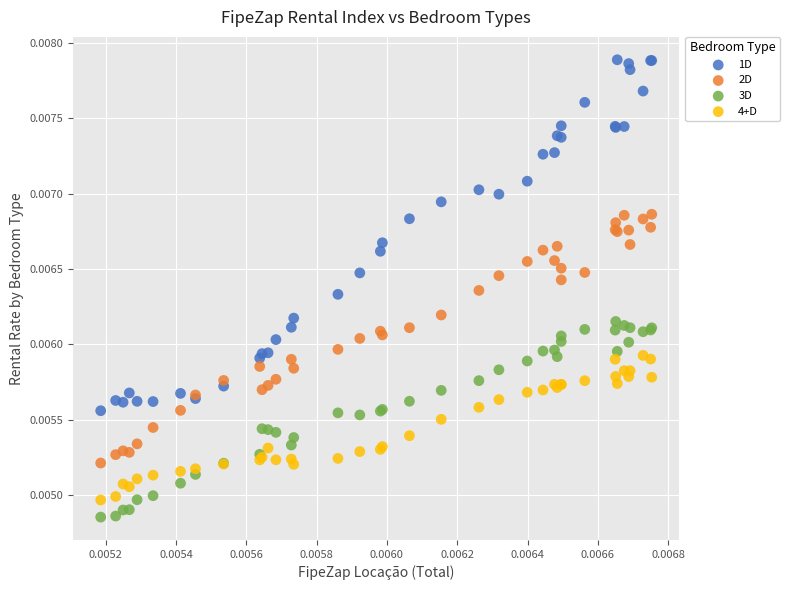

Which series reaches the maximum Y coordinate?

1D